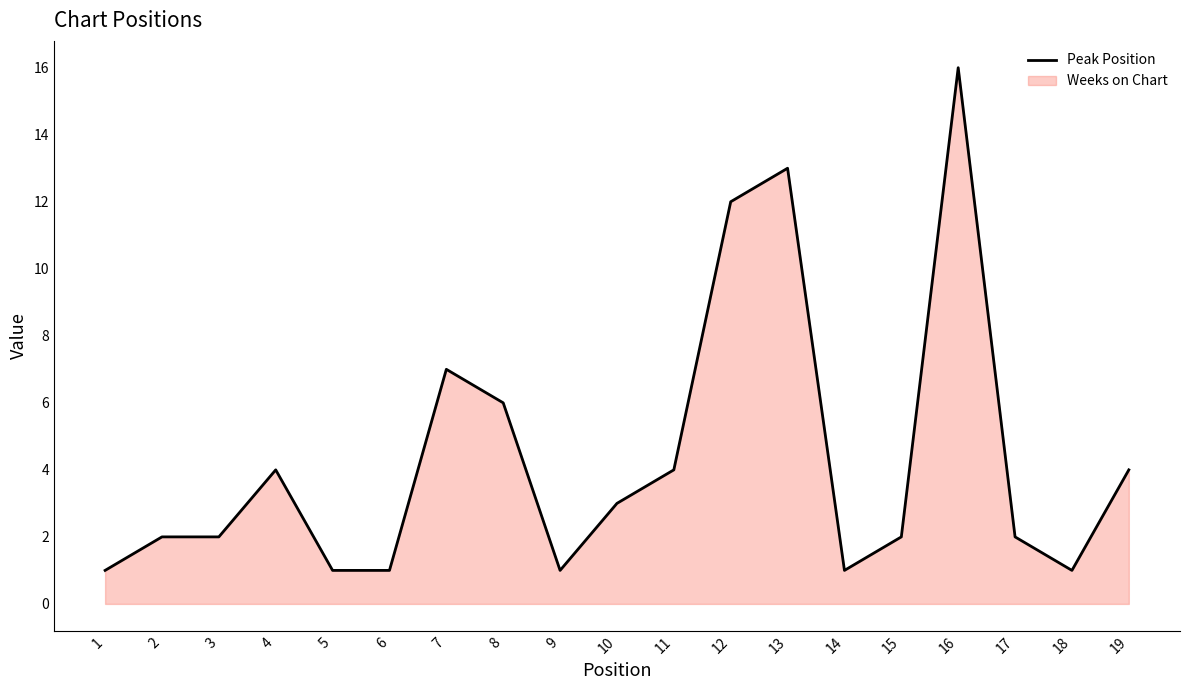

Rank the categories by value from highest to lowest.

16, 13, 12, 7, 8, 4, 11, 19, 10, 2, 3, 15, 17, 1, 5, 6, 9, 14, 18